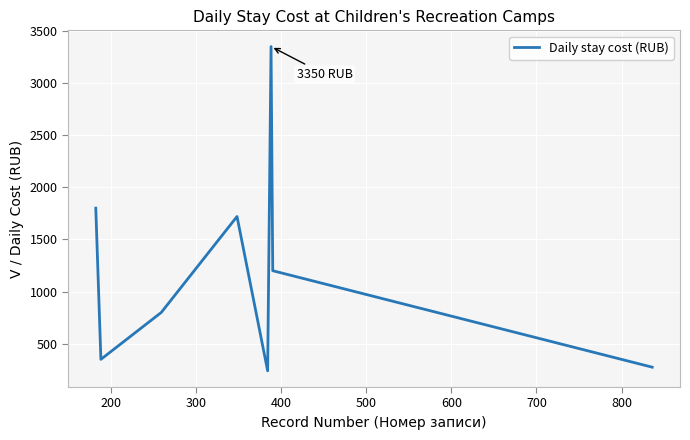

How many lines are shown in the chart?

1